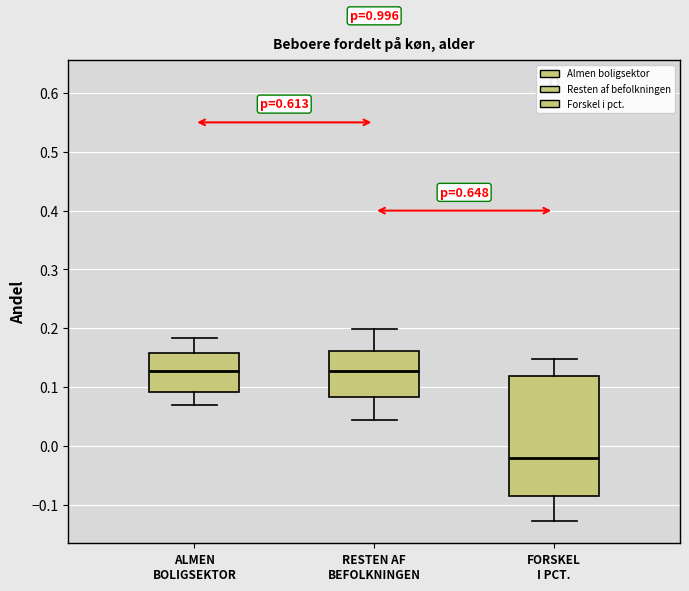

Reading left to right, read every box against the y-axis: the position of its median line, the range the box covers, and the ends of its whiskers. The values are not printed on the chart, so give them approximately, as read against the axis.

ALMEN BOLIGSEKTOR: median 0.13, box 0.09 to 0.16, whiskers 0.07 to 0.18
RESTEN AF BEFOLKNINGEN: median 0.13, box 0.08 to 0.16, whiskers 0.04 to 0.20
FORSKEL I PCT.: median -0.02, box -0.09 to 0.12, whiskers -0.13 to 0.15